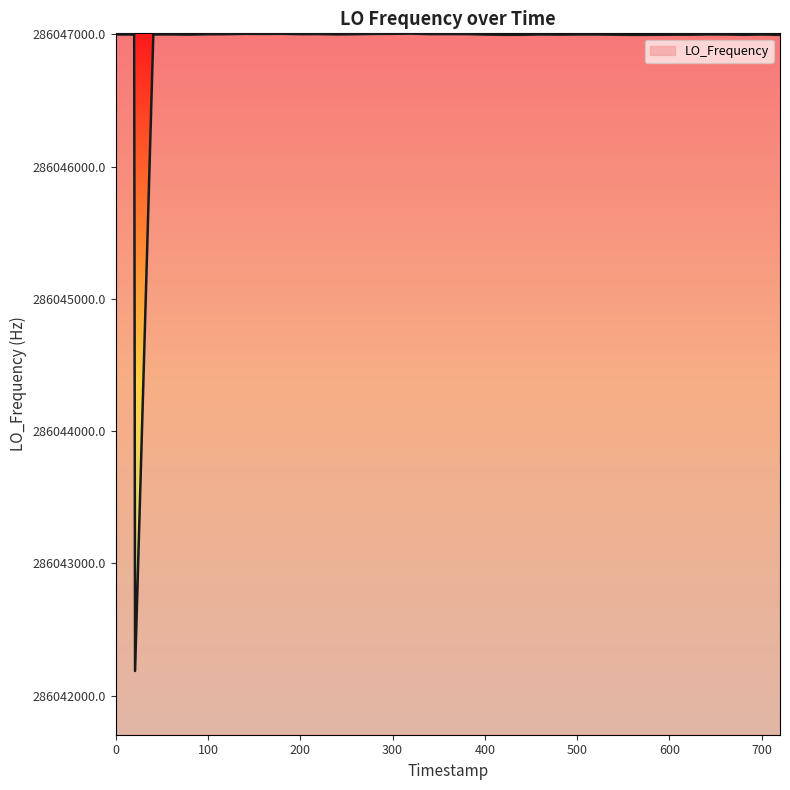

How many lines are shown in the chart?

1